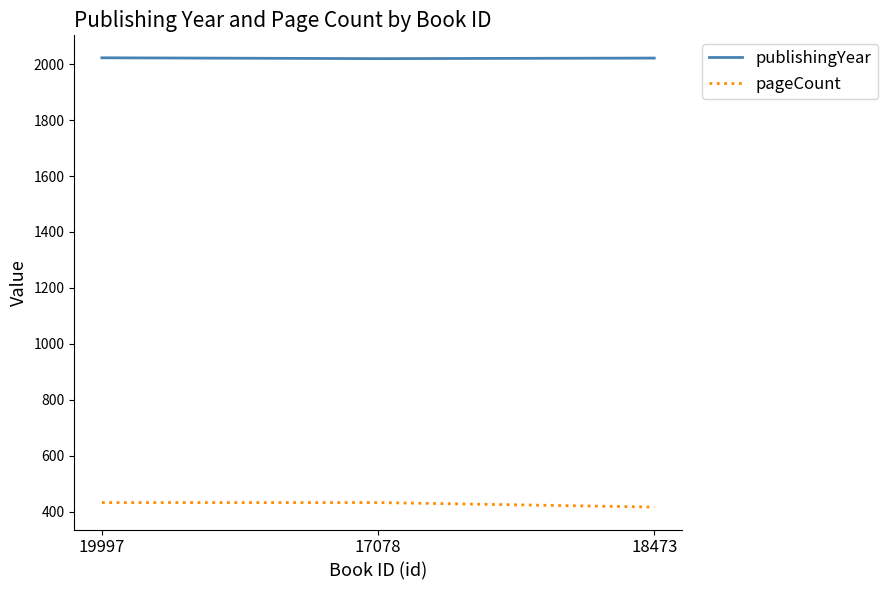

At 19997, list the series in order from smallest to largest.

pageCount, publishingYear